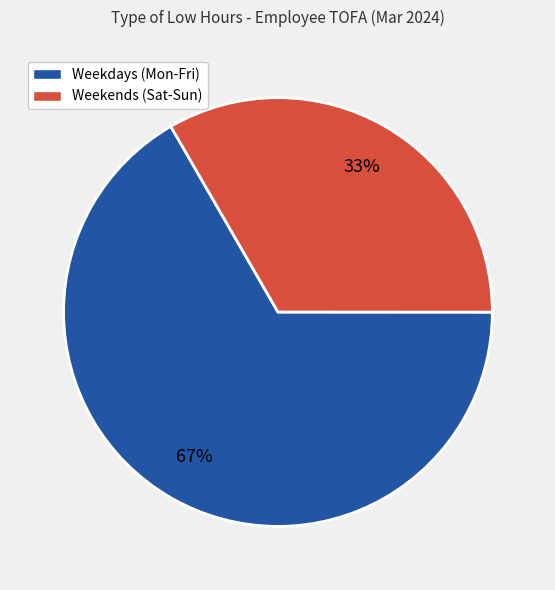

Combined, do Weekends (Sat-Sun) and Weekdays (Mon-Fri) account for over 50%?

Yes